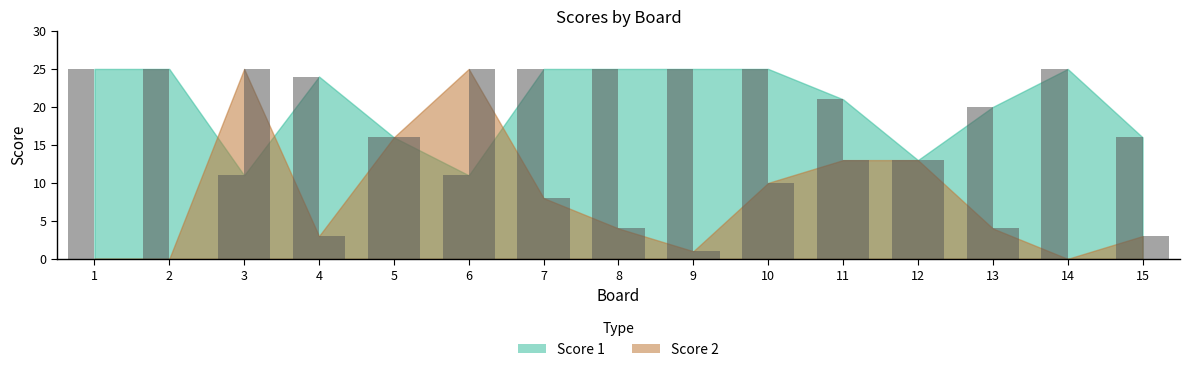

What are all the series names shown in the legend?

Score 1, Score 2